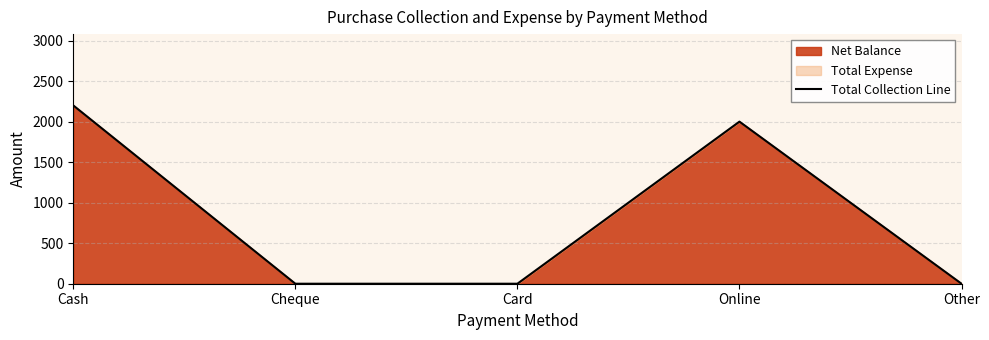

What position from the right is Card?

3